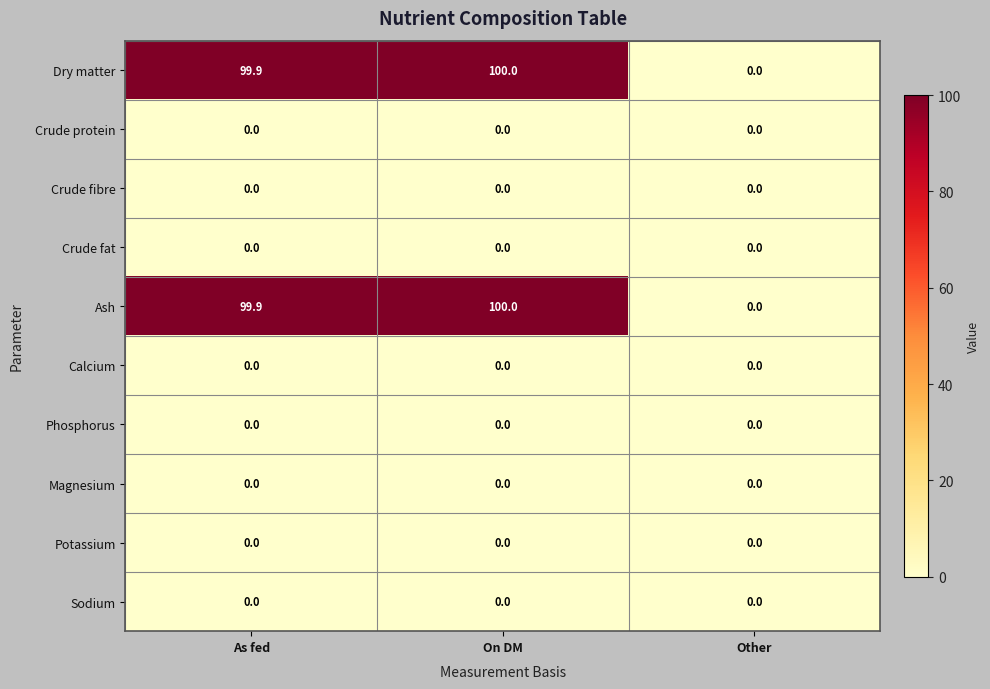

What is the spread (max minus min) of values at As fed?

99.9